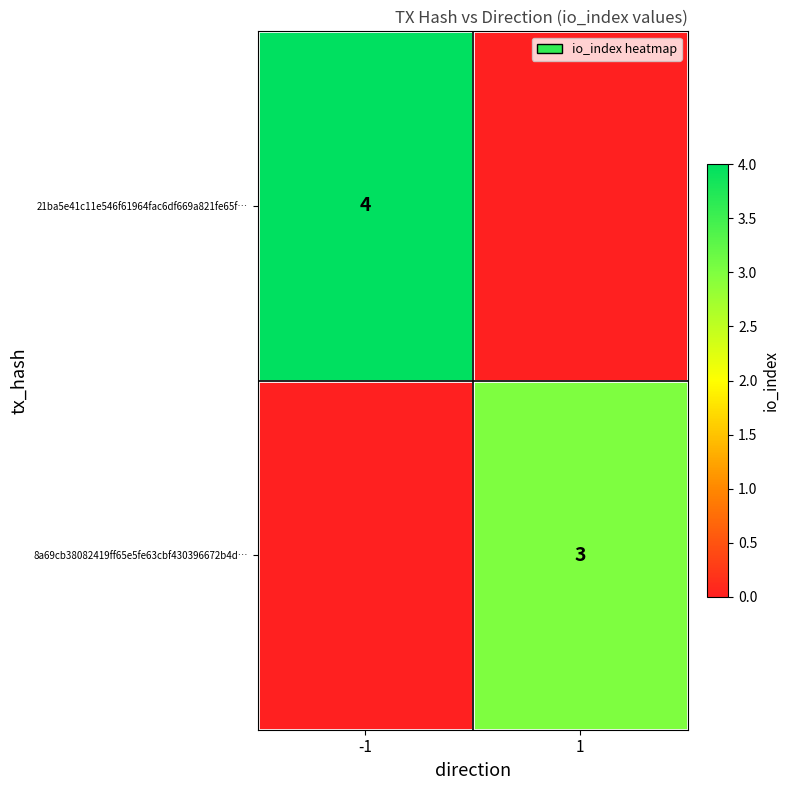

Is it true that 21ba5e41c11e546f61964fac6df669a821fe65f… equals 1 at -1?

False